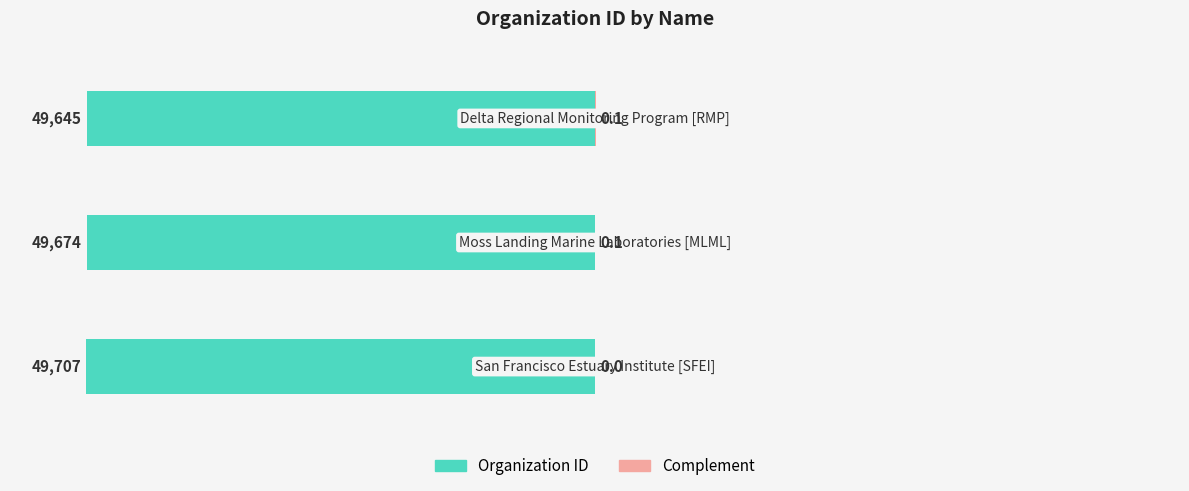

How many bars are there in each group?

2